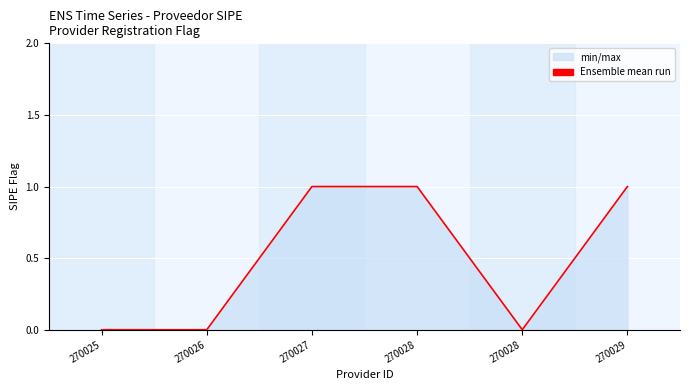

Reading left to right, transcribe all the data shown in this chart.

270025=0	270026=0	270027=1	270028=1	270028=0	270029=1